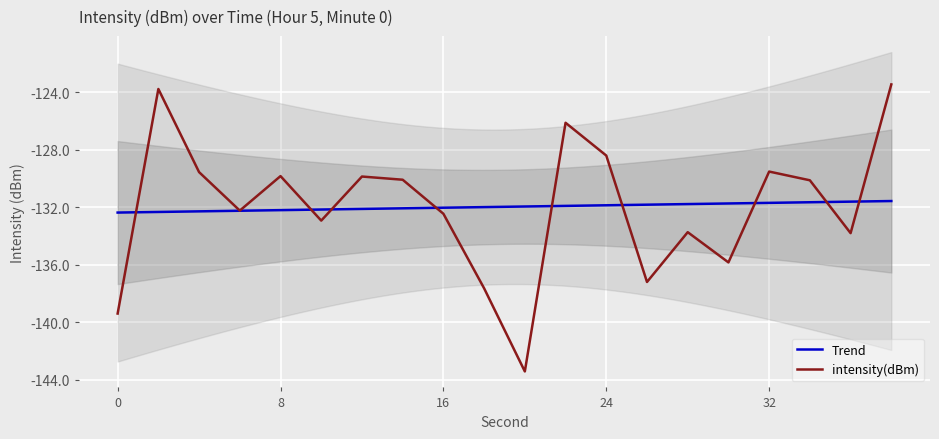

What is the average value?

-132.0